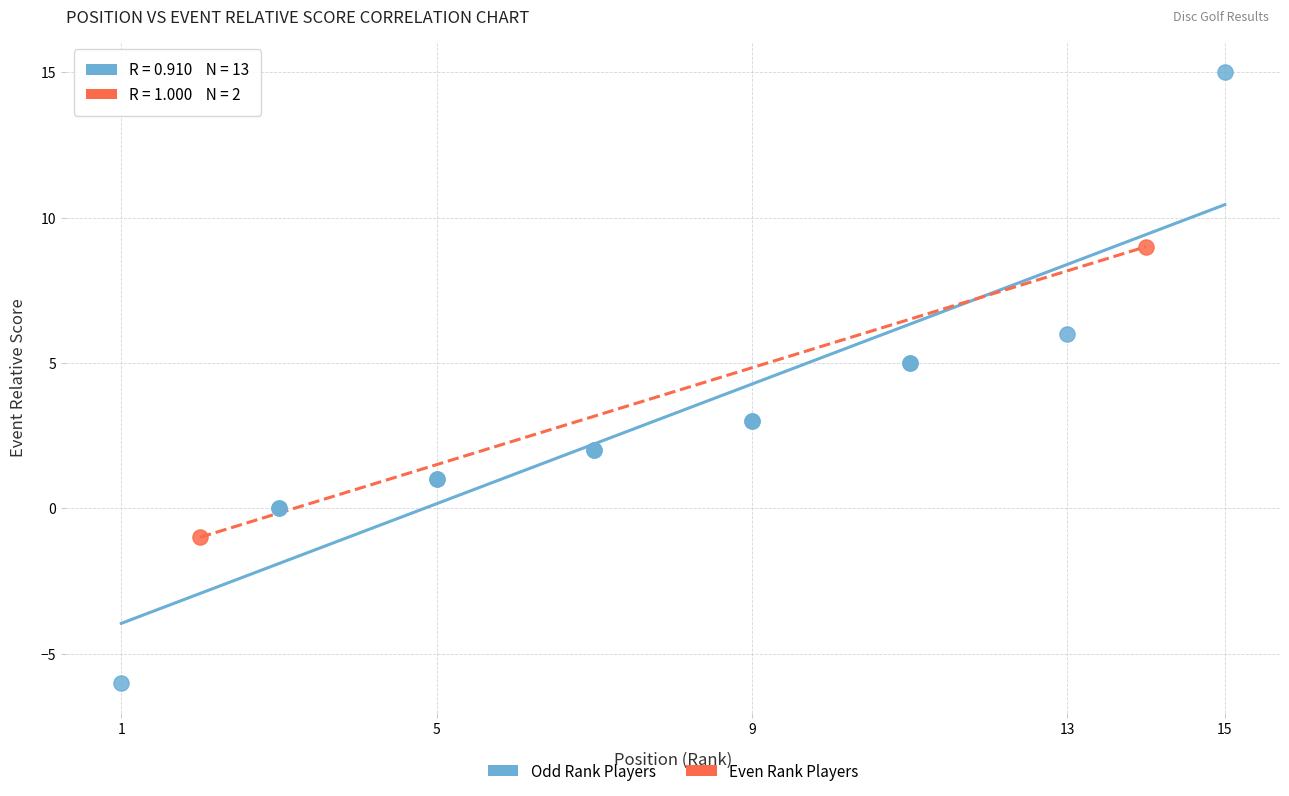

Which series contains the highest Y value?

Odd Rank Players